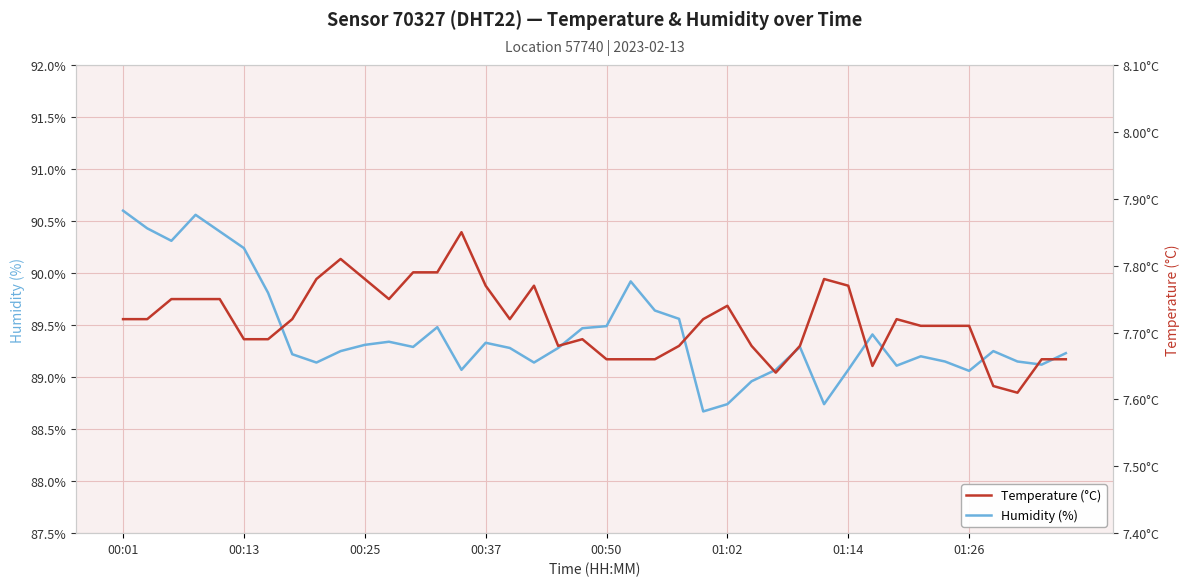

True or false: Humidity (%) and Temperature (°C) intersect in this chart.

False